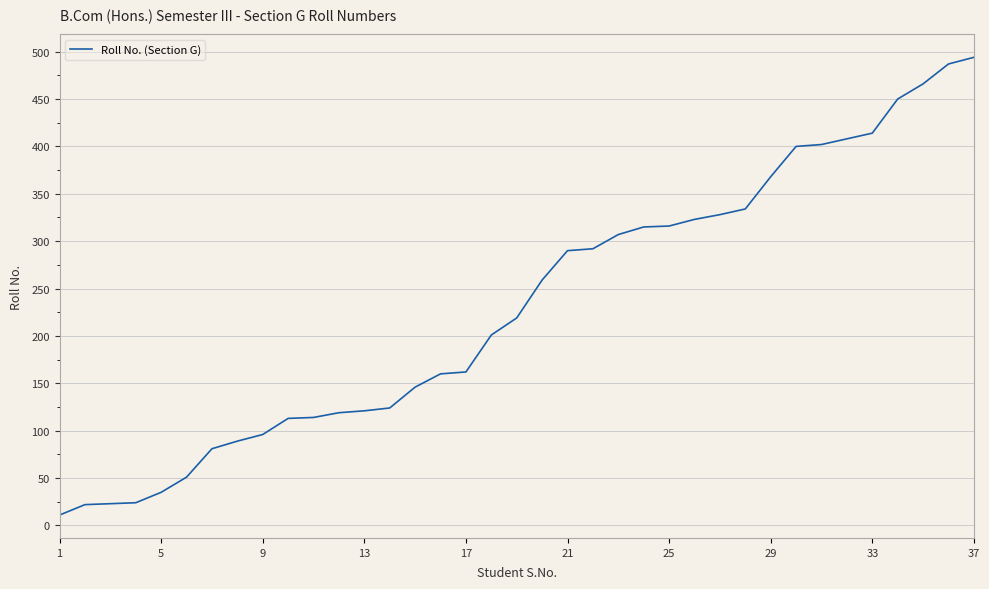

What is the difference between the maximum and minimum values?

483